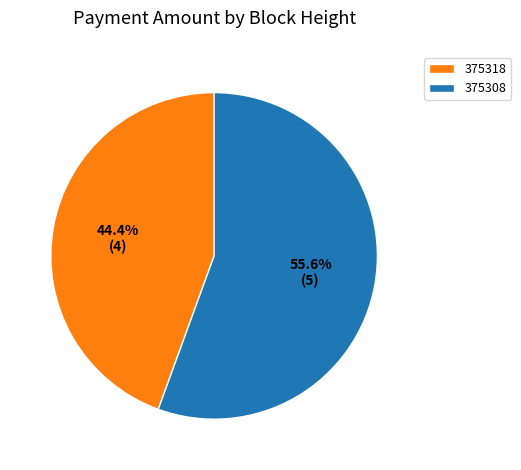

Rank the categories by value from lowest to highest.

375318, 375308